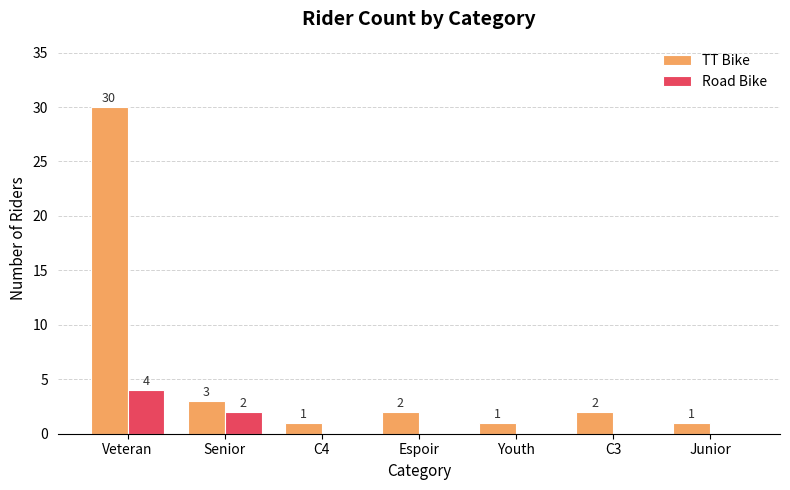

Is it true that TT Bike equals 30 at Veteran?

True